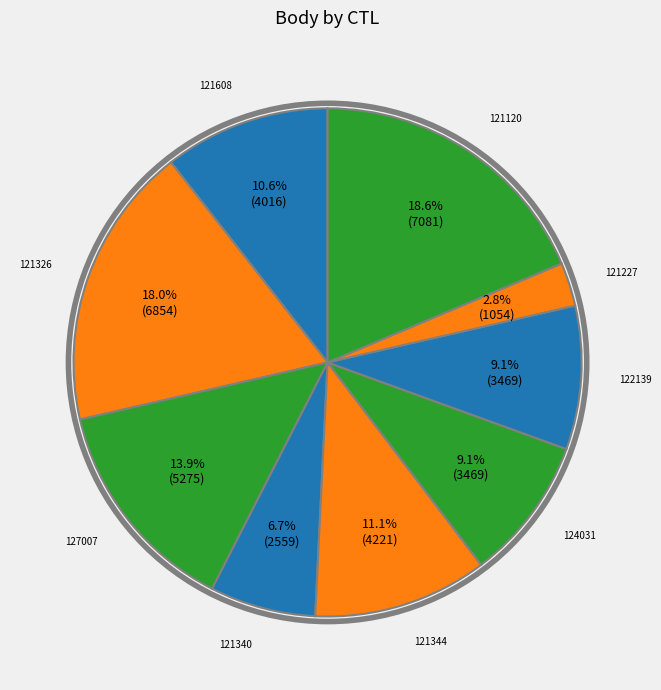

Is 124031 the majority of the pie?

No